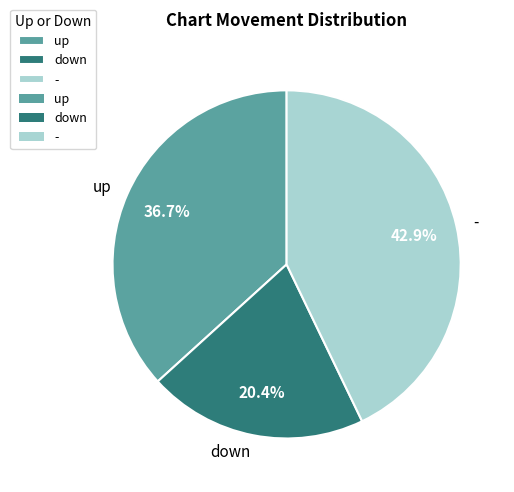

Does up account for over 50% of the chart?

No